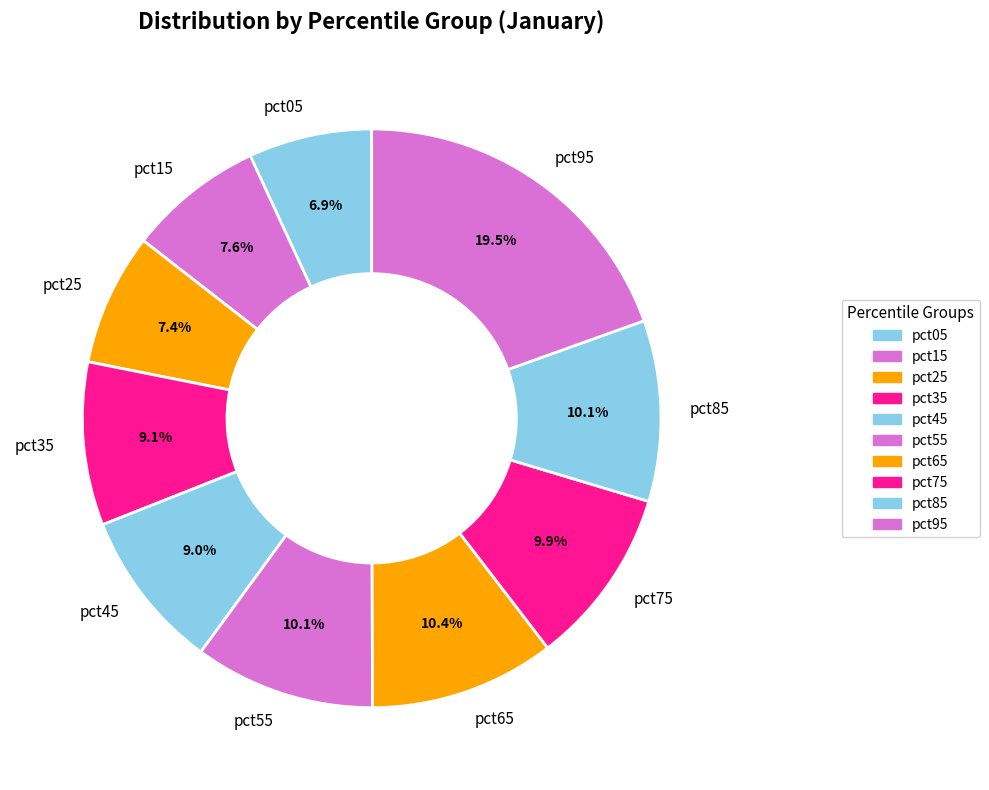

Count the number of slices in the pie.

10